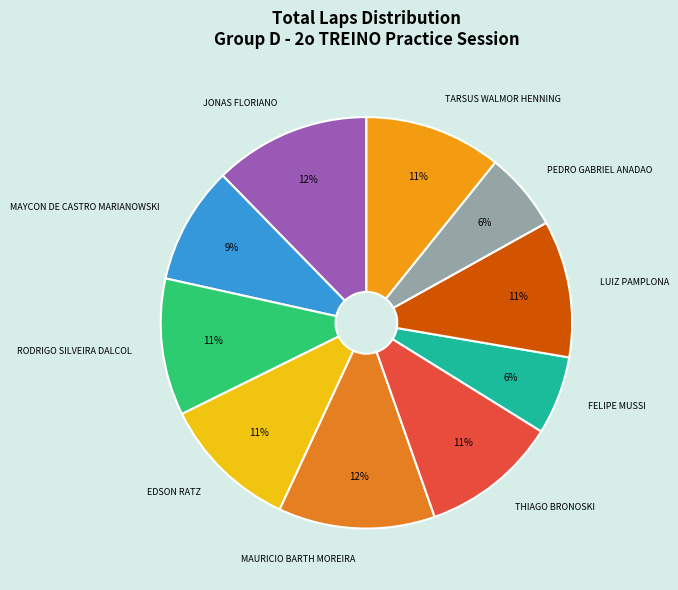

To the nearest percent, what portion does TARSUS WALMOR HENNING represent?

11%